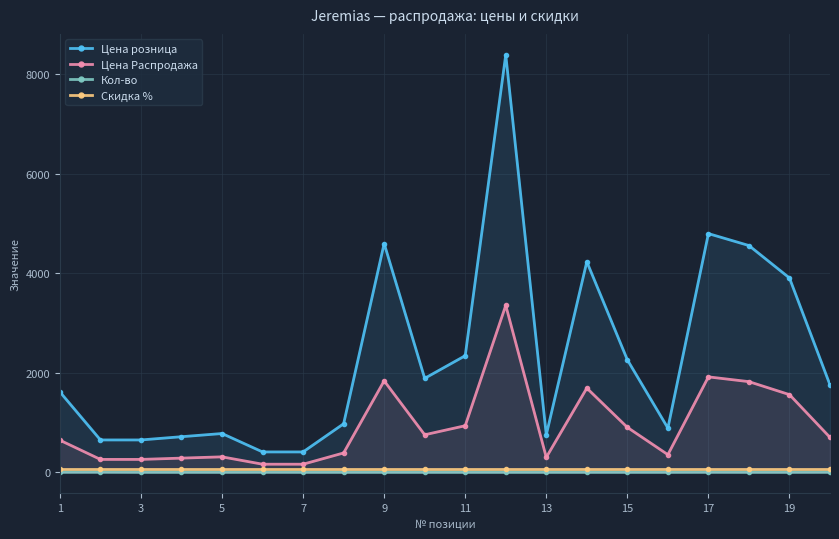

What is the spread (max minus min) of values at 15?

2262.0